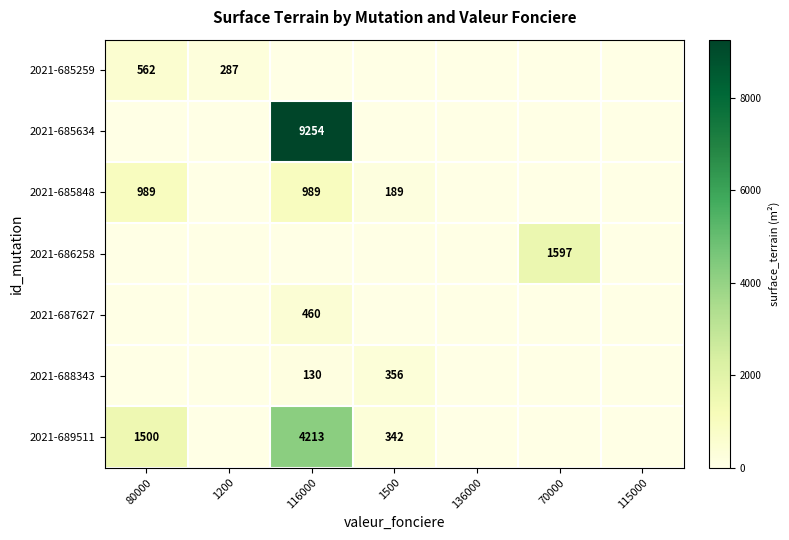

Is it true that 2021-686258 equals 2549 at 70000?

False